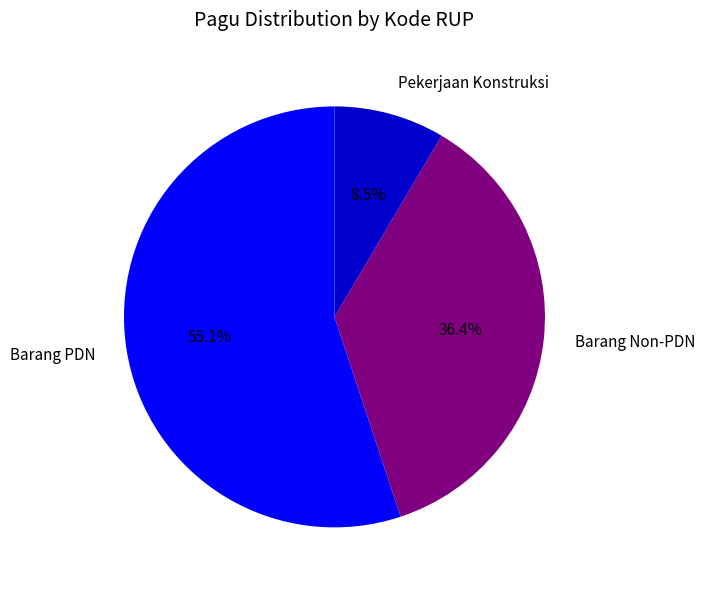

How many segments does this pie chart have?

3